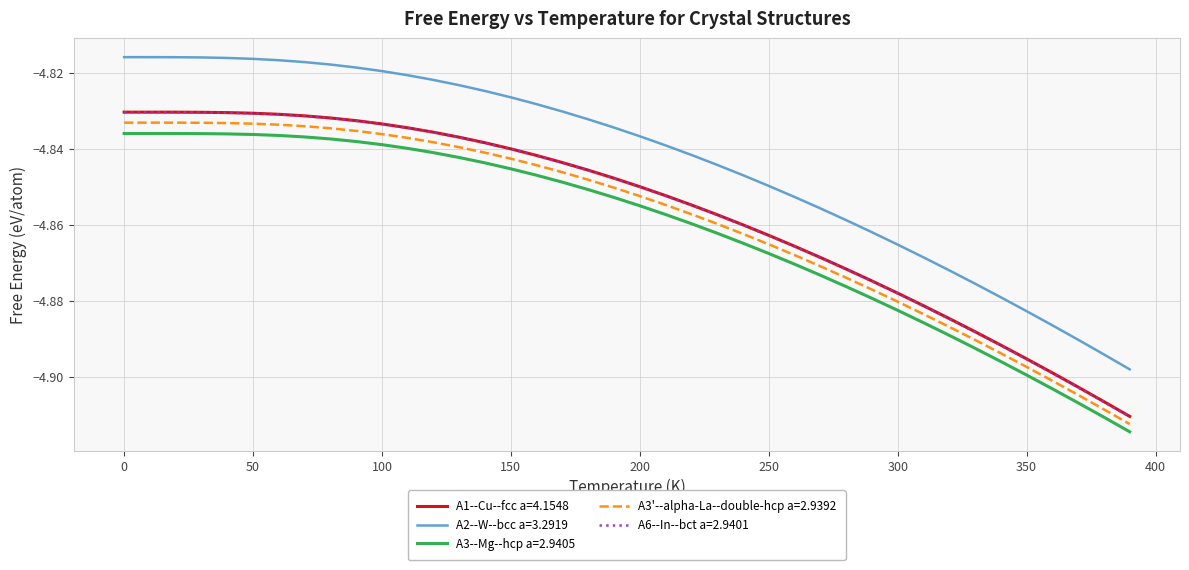

Which series has the largest total across all categories?

A2--W--bcc a=3.2919